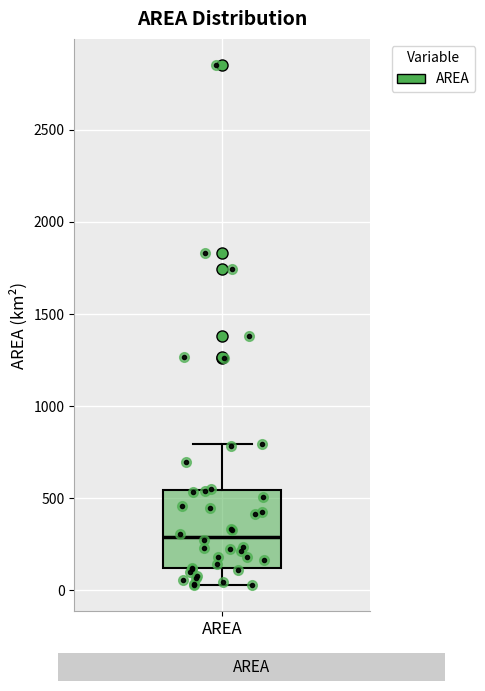

Transcribe this box plot: give where the median line is, the range the box spans, and where the two whiskers end, as read against the y-axis. The values are not printed on the chart, so give them approximately, as read against the axis.

median 300, box 100 to 550, whiskers 50 to 800